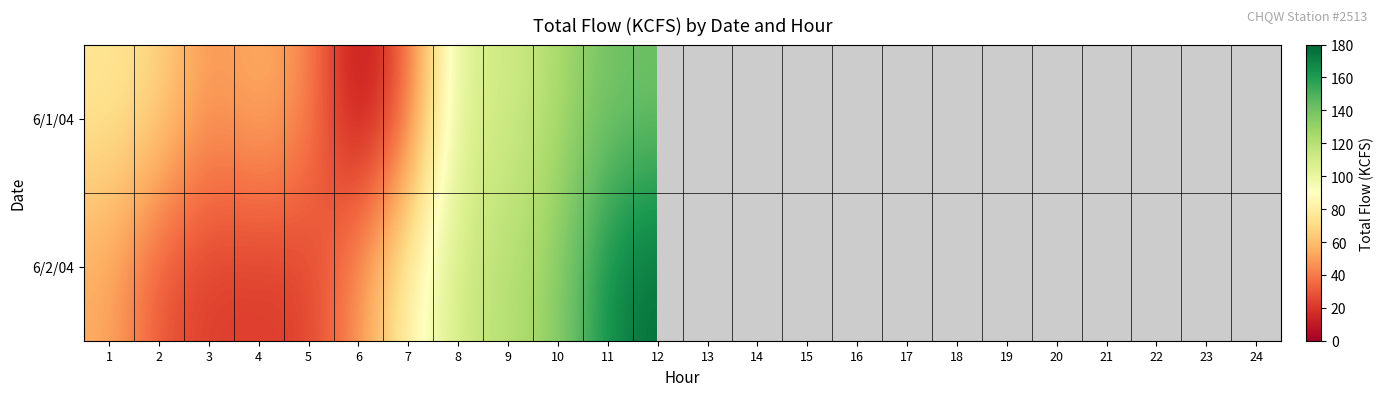

Which series has the widest spread of values?

6/2/04